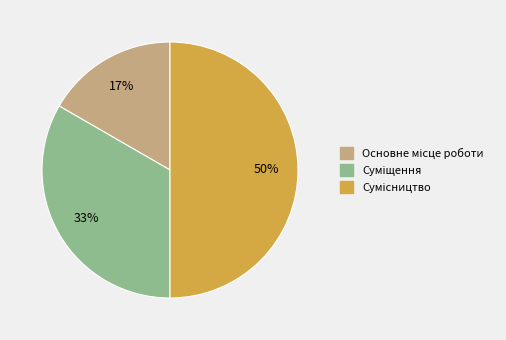

To the nearest percent, what is the average slice percentage?

33%